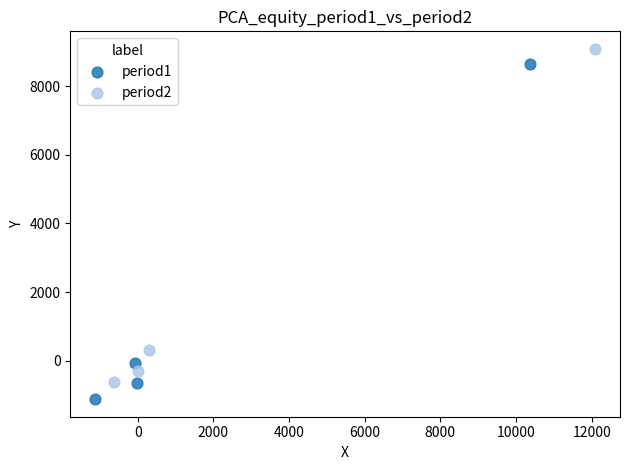

Which series contains the highest Y value?

period2